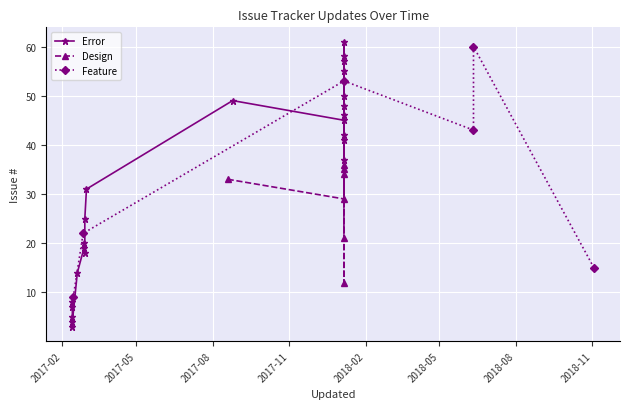

Between 2 and 5, which is larger?

5